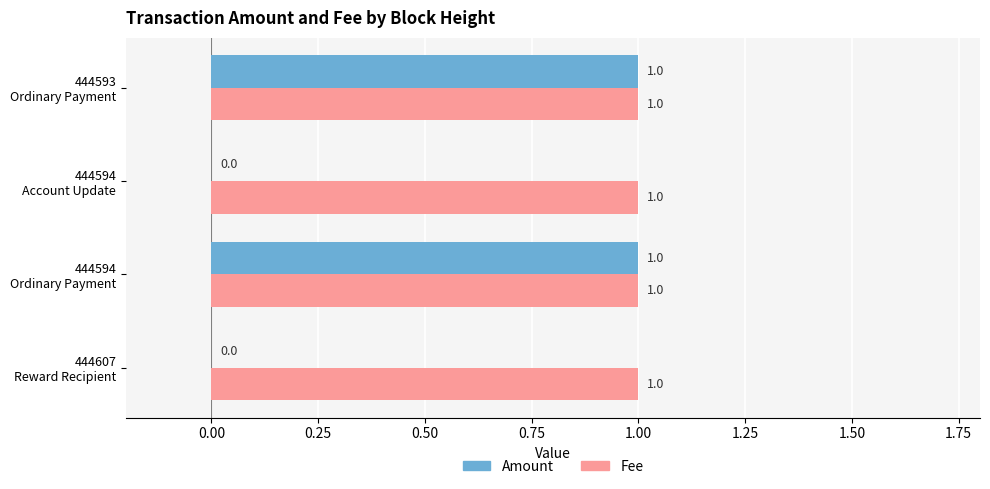

Which series has the largest total across all categories?

Fee